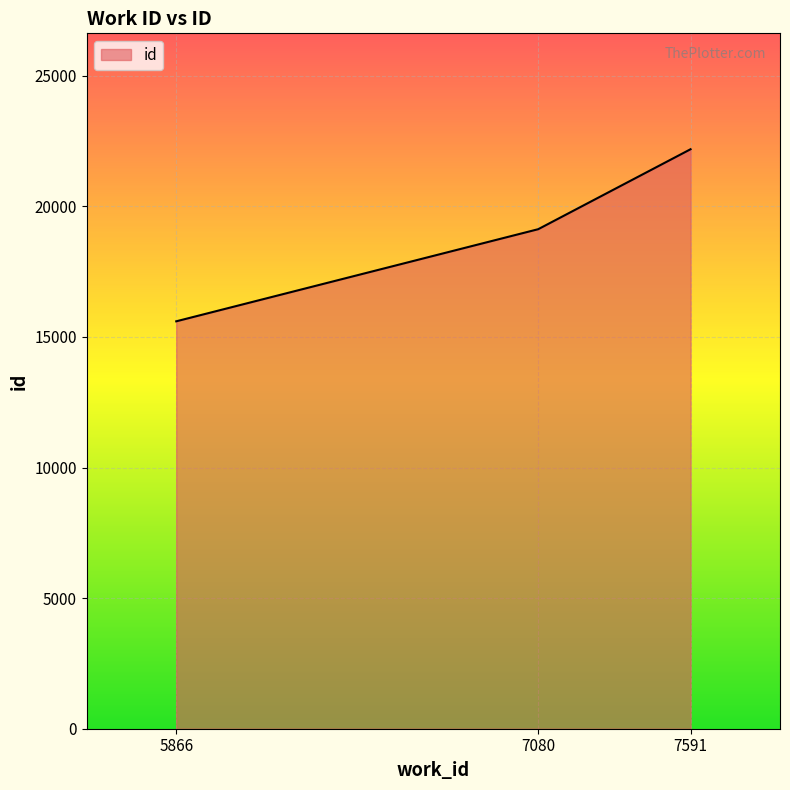

Reading right to left, transcribe all the data shown in this chart.

22189	19127	15600